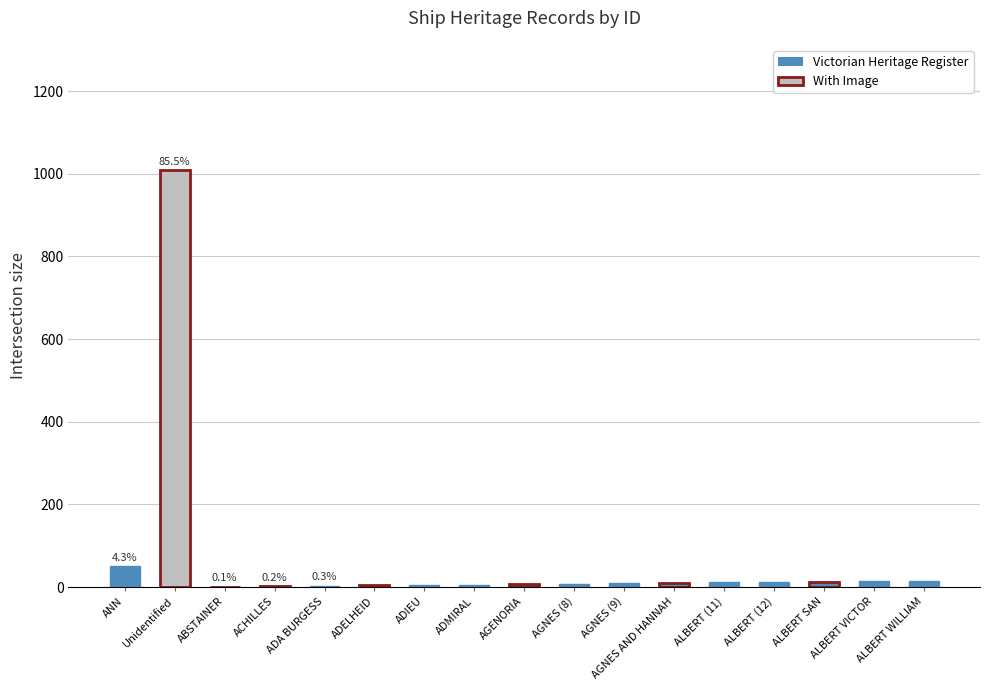

Between Unidentified and AGNES AND HANNAH, which is larger?

Unidentified